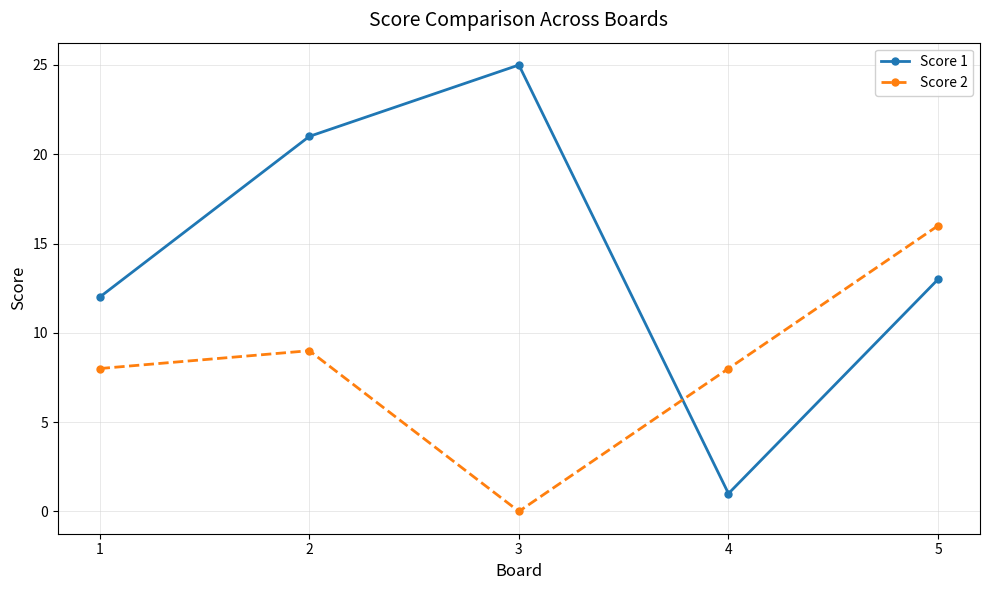

The Score 1 series shows 35 at 2. True or false?

False